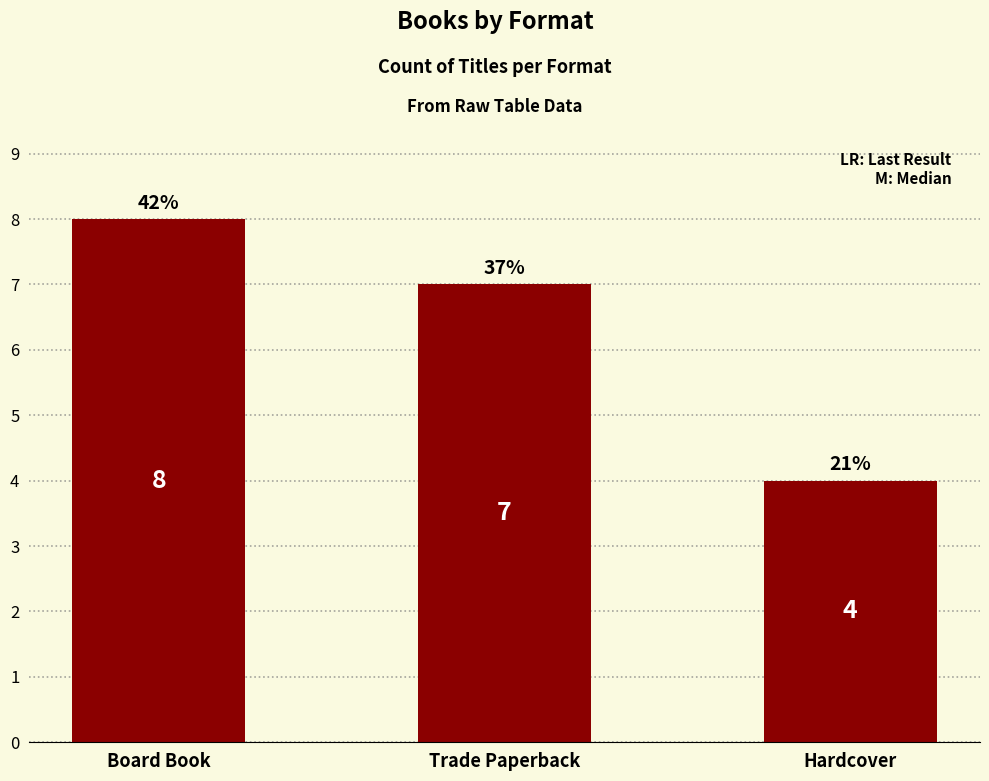

Is it true that the value at Trade Paperback is 7?

True